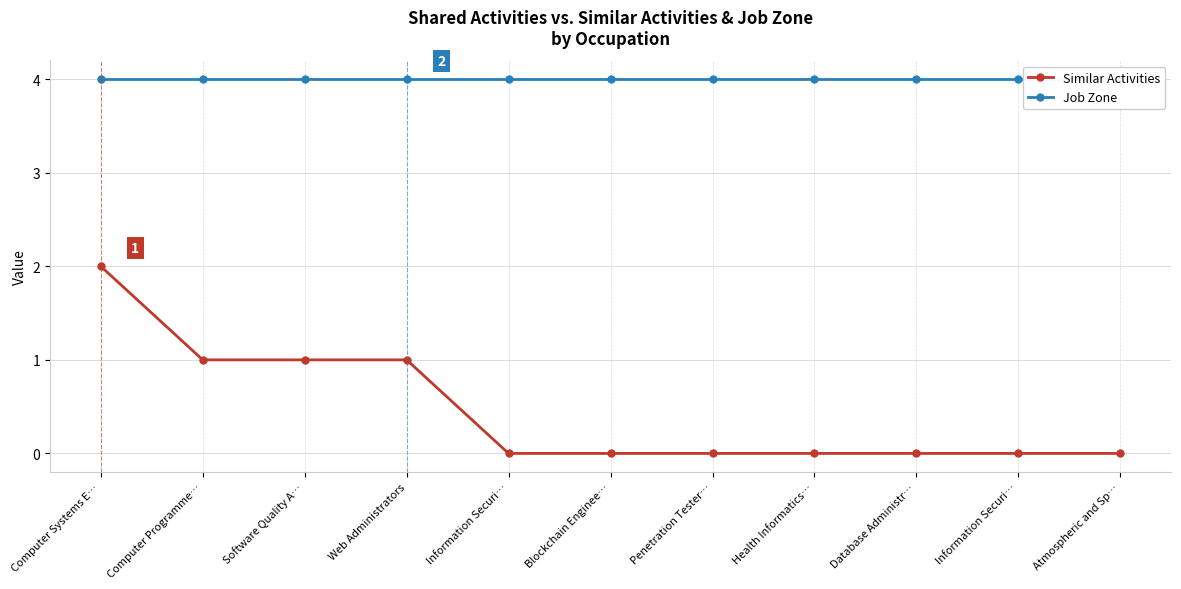

True or false: Job Zone and Similar Activities intersect in this chart.

False